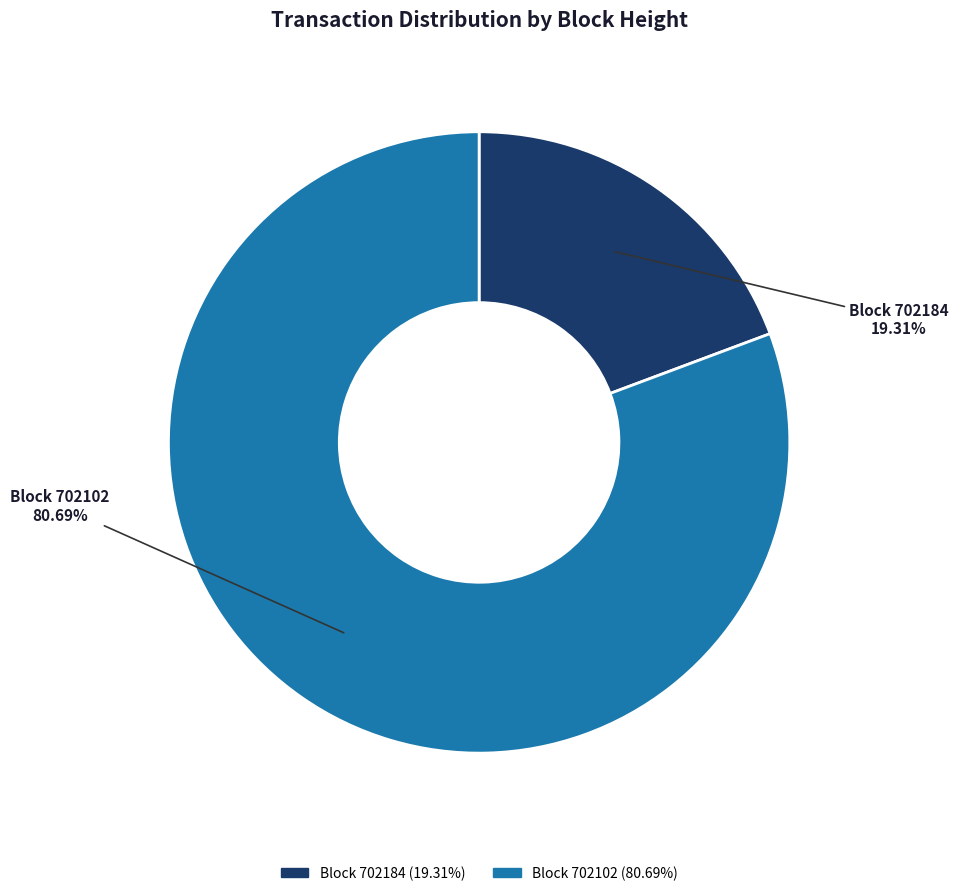

Is there a majority slice in this chart?

Yes